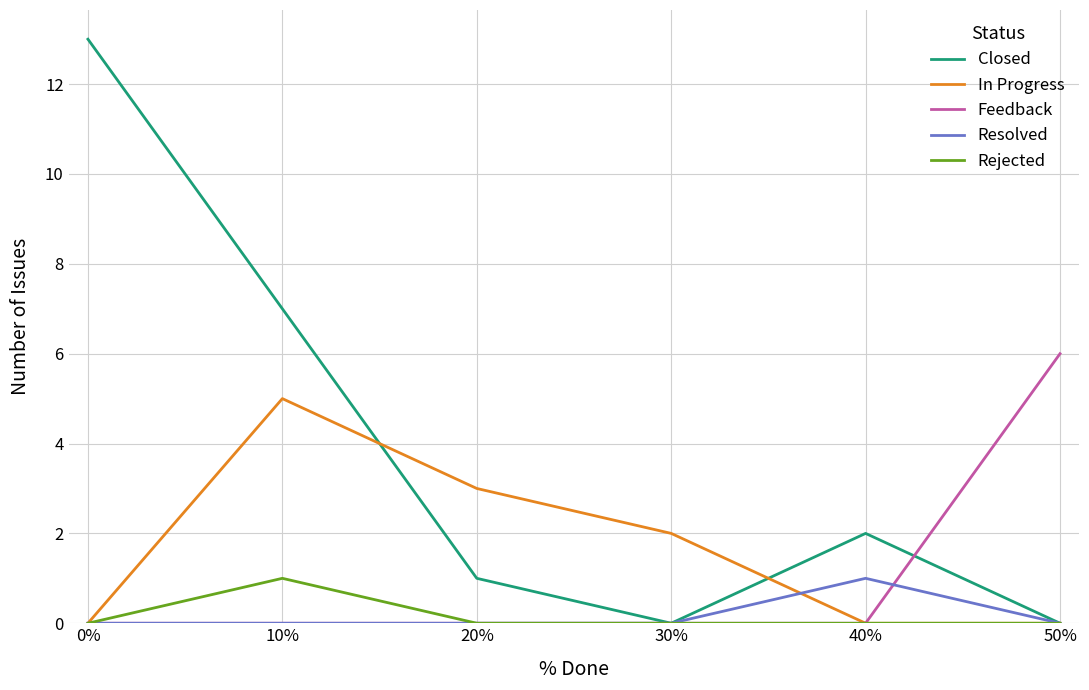

What position from the left is 40%?

5